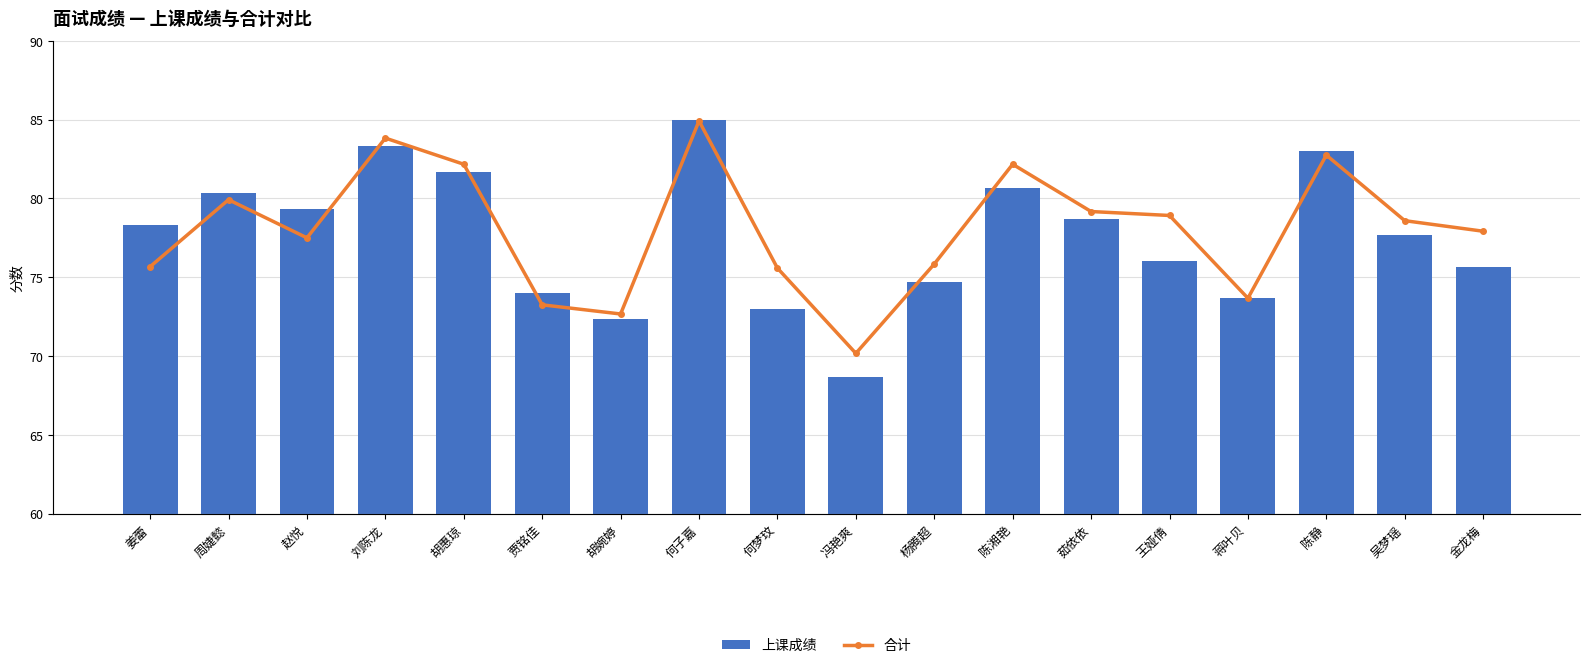

Reading left to right, list all the values displayed in this chart.

上课成绩: 78.3	80.3	79.3	83.3	81.7	74.0	72.3	85.0	73.0	68.7	74.7	80.7	78.7	76.0	73.7	83.0	77.7	75.7
合计: 75.7	79.9	77.5	83.8	82.2	73.2	72.7	84.9	75.6	70.2	75.8	82.2	79.2	78.9	73.7	82.8	78.6	77.9